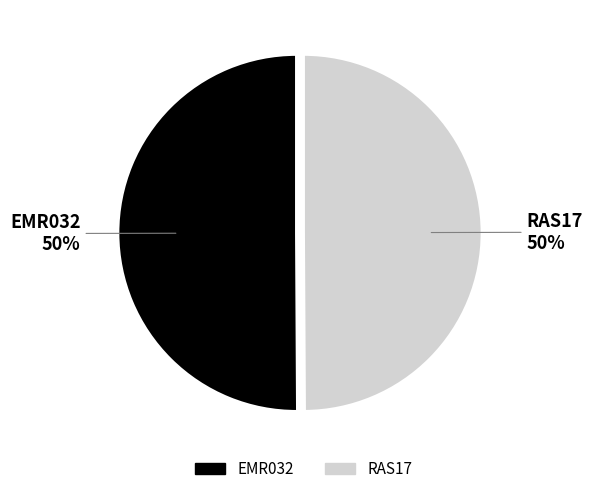

The RAS17 slice represents 39% of the pie. True or false?

False